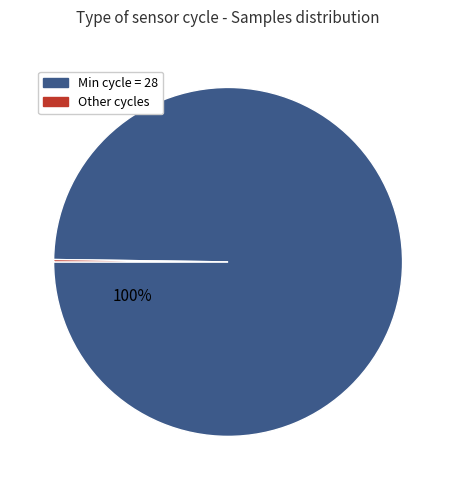

Is there any slice that represents more than half of the pie?

Yes